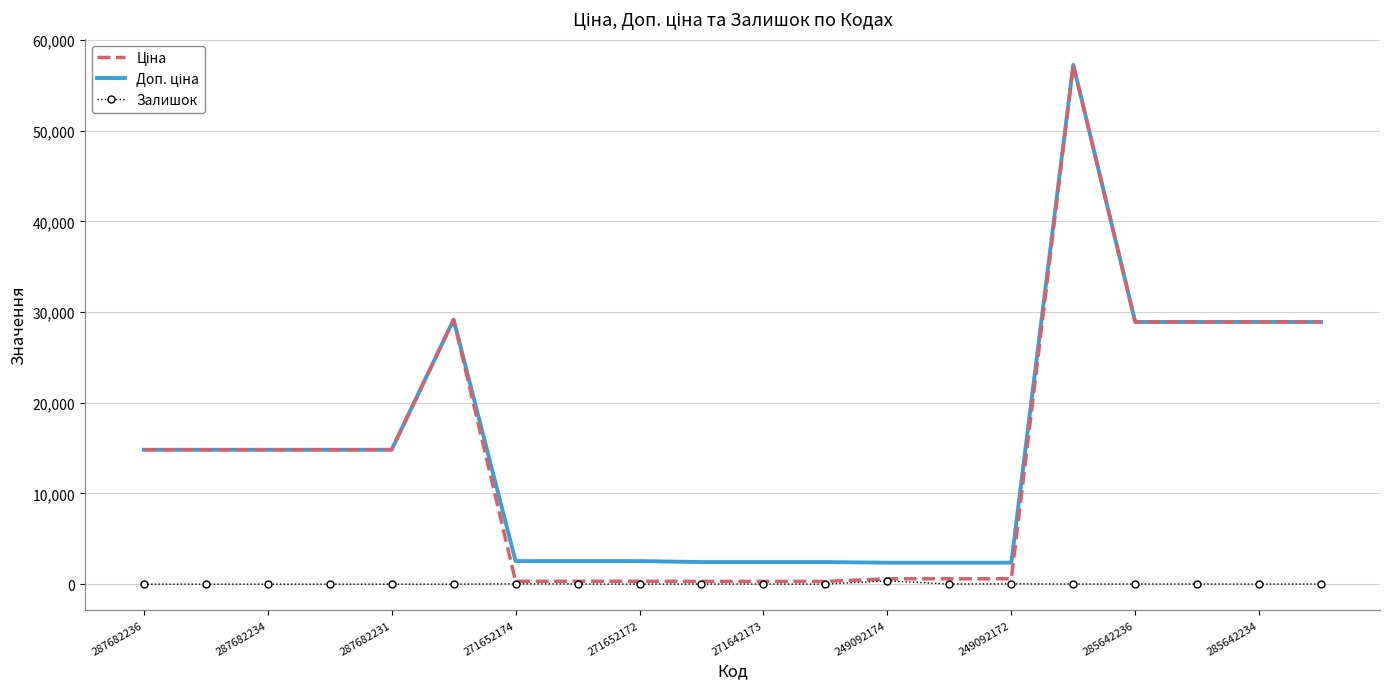

What is the greatest value displayed?

57258.0